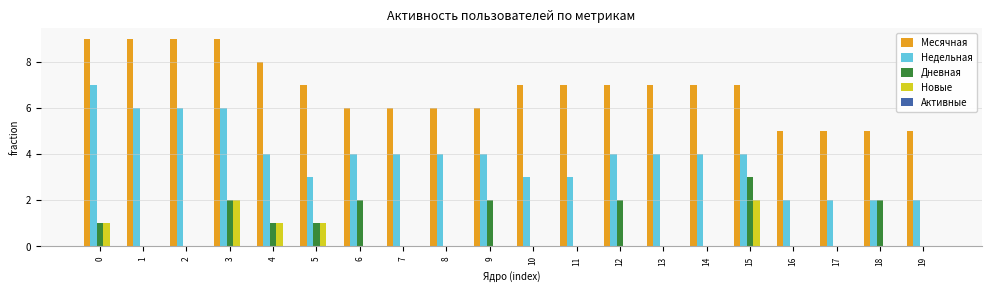

Count the number of categories in the chart.

20